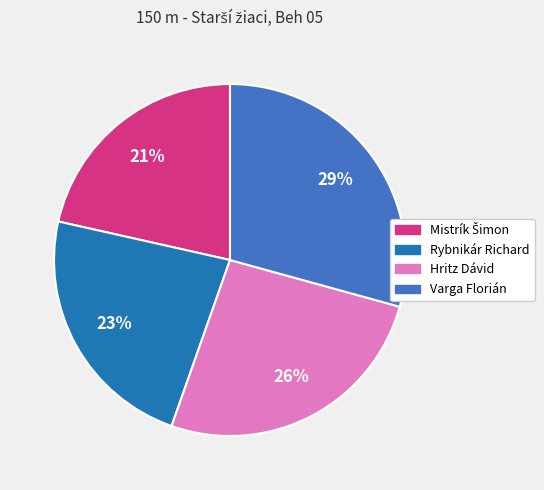

Combined, do Rybnikár Richard and Varga Florián account for over 50%?

Yes